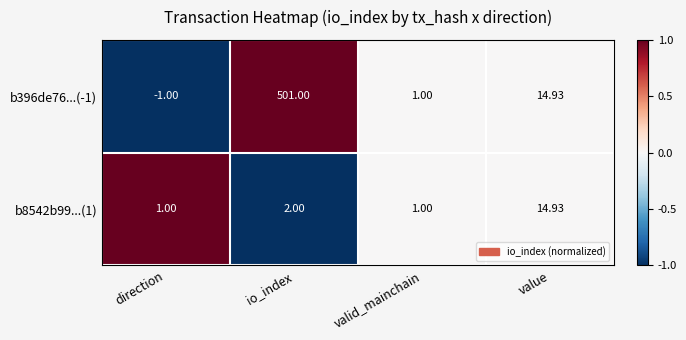

Where is b8542b99...(1) nearest to the value 7?

io_index